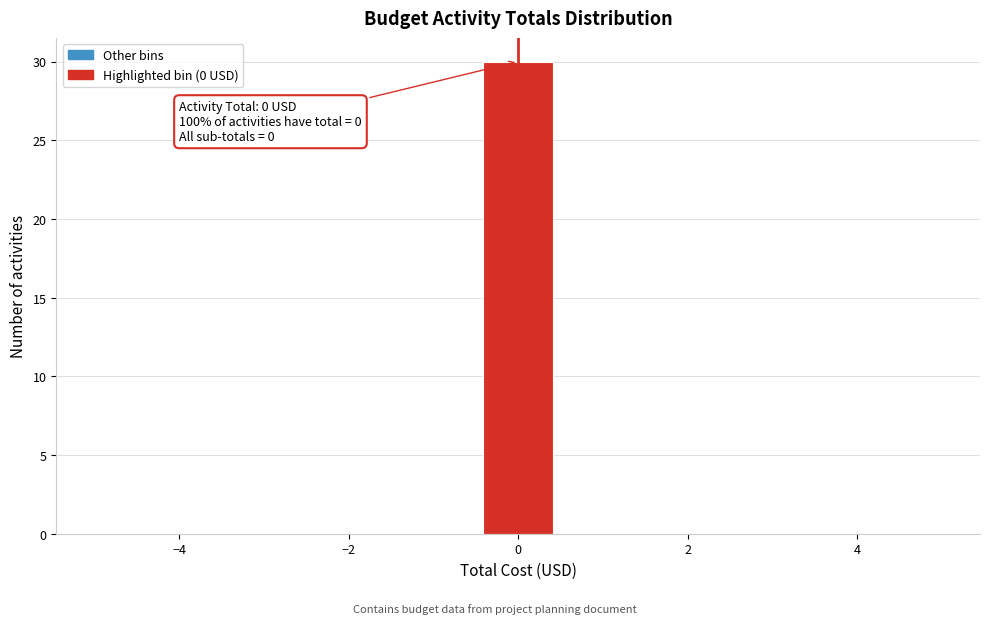

Which range on the x-axis has the tallest bar?

-0.4 to 0.4